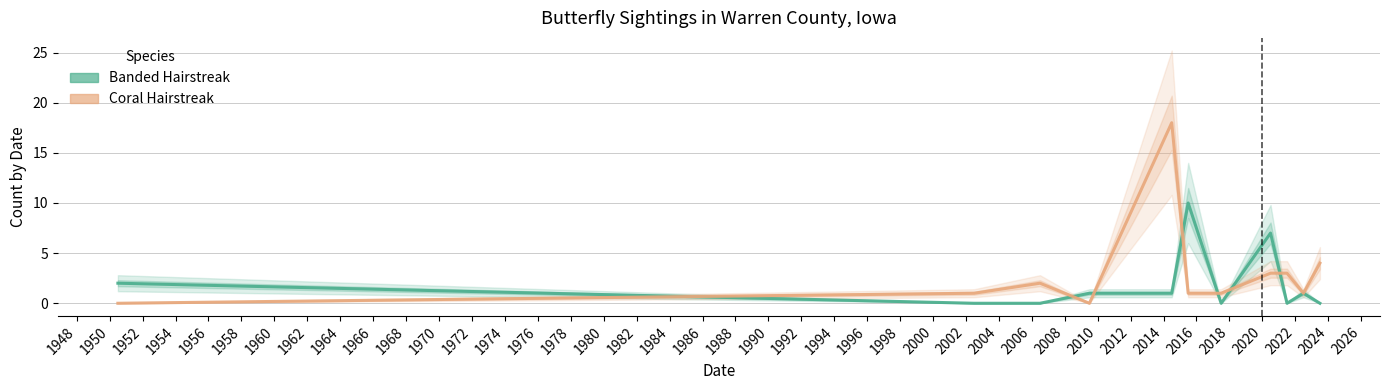

Between 1946 and 1958, which series saw the biggest shift?

Banded Hairstreak